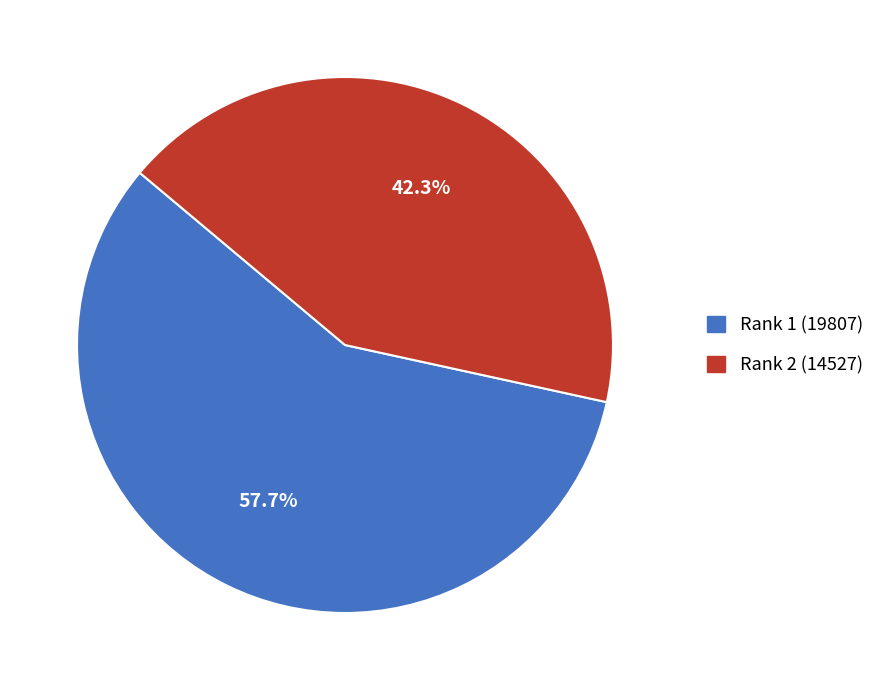

Which slice represents more than half of the pie?

Rank 1 (19807)